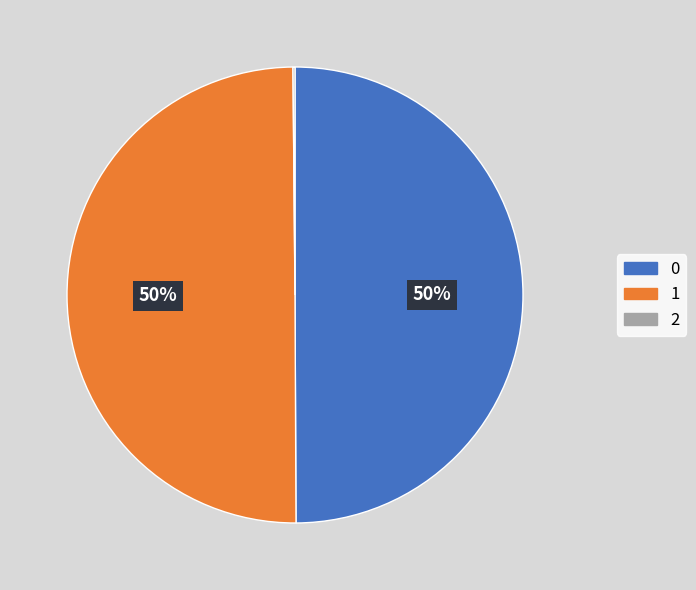

To the nearest percent, what is the difference between the largest and smallest slice percentages?

50%